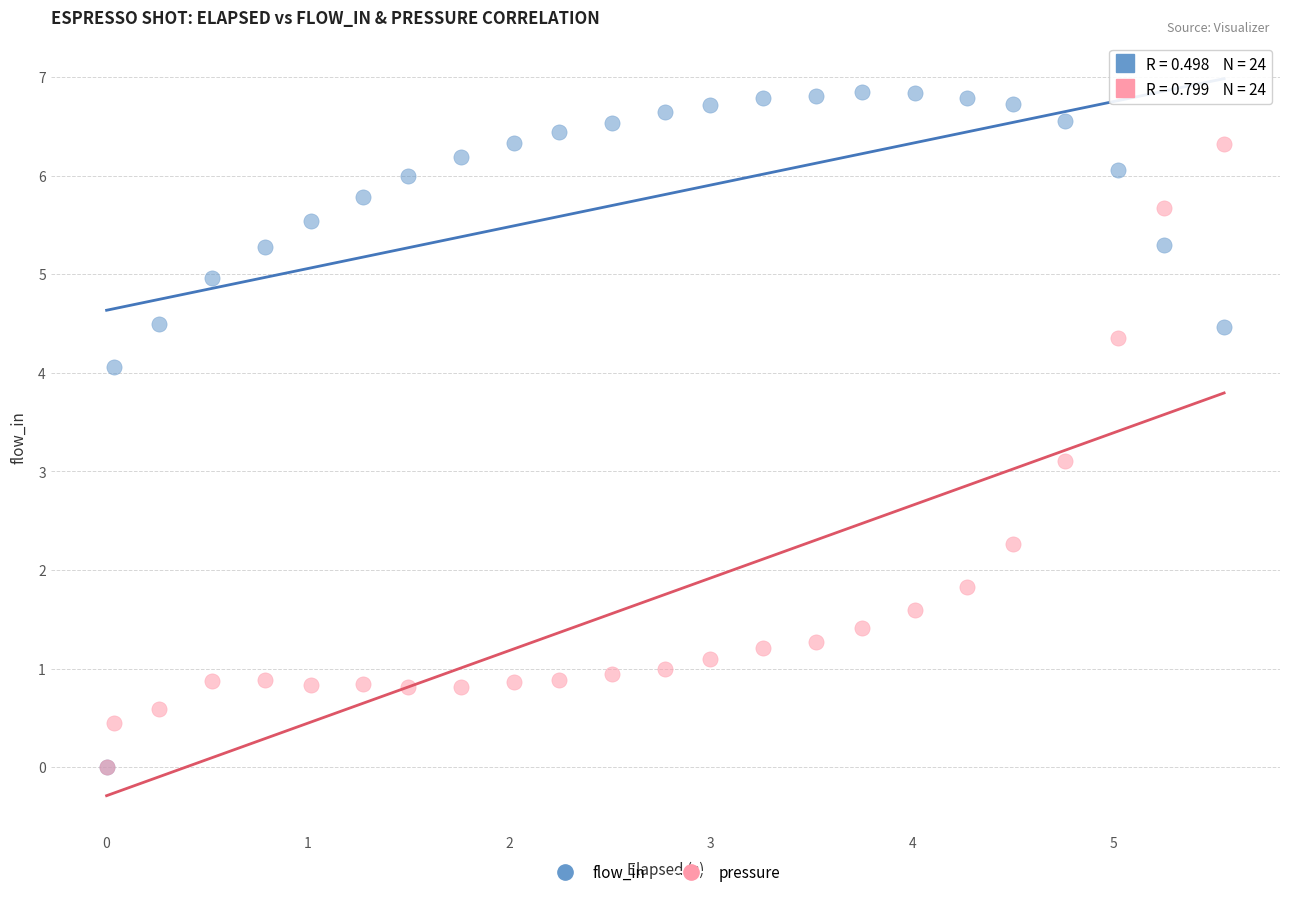

What are all the series names shown in the legend?

flow_in, pressure